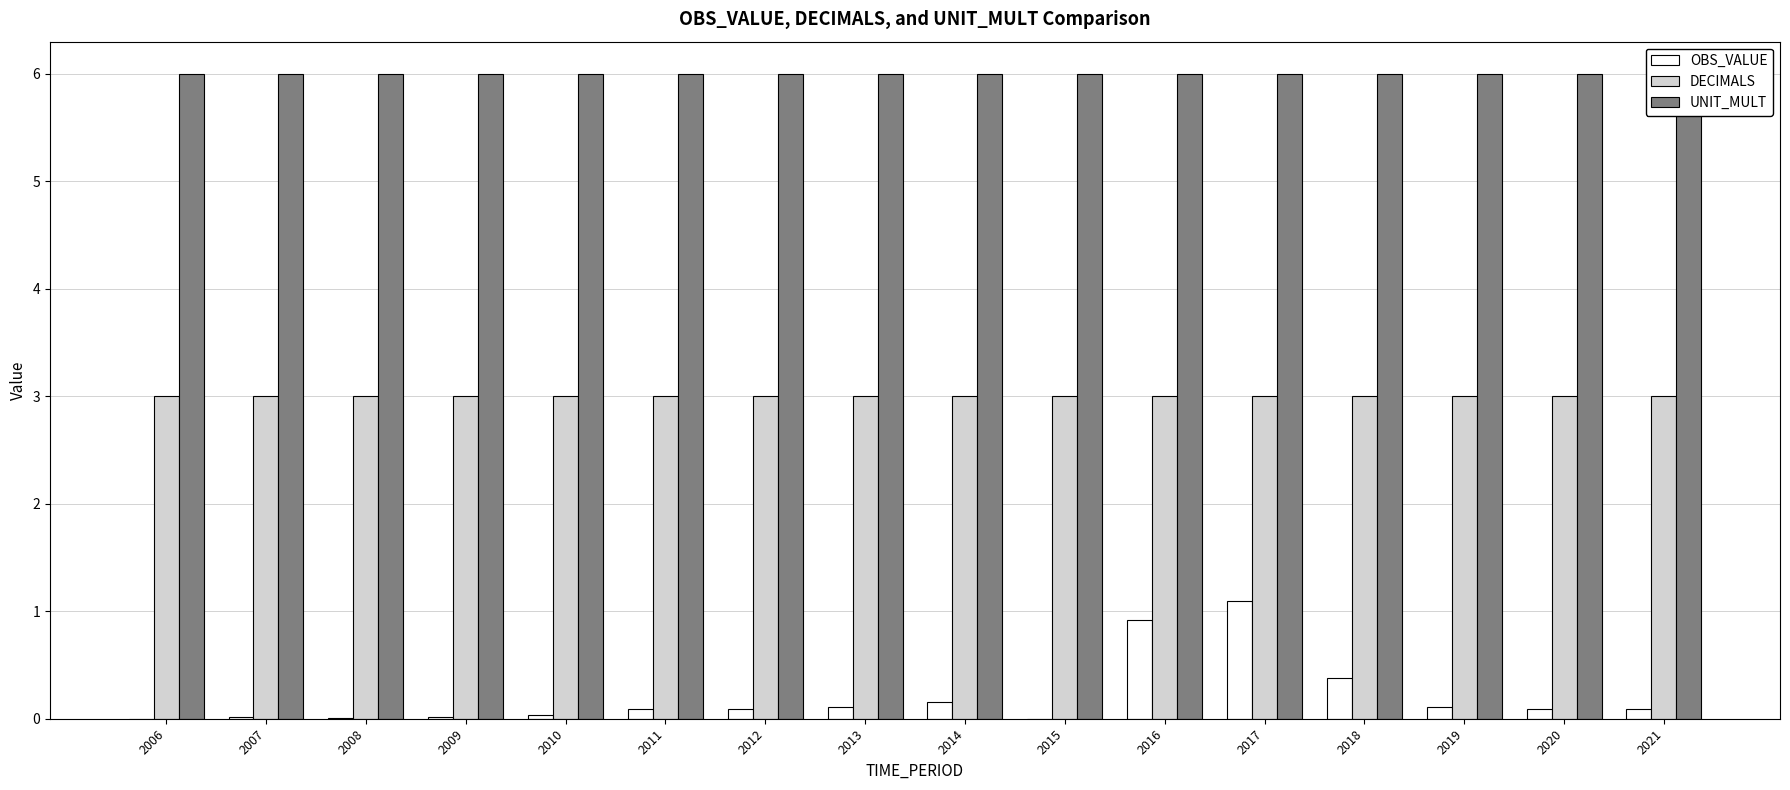

Which category has the highest value across all series?

2006